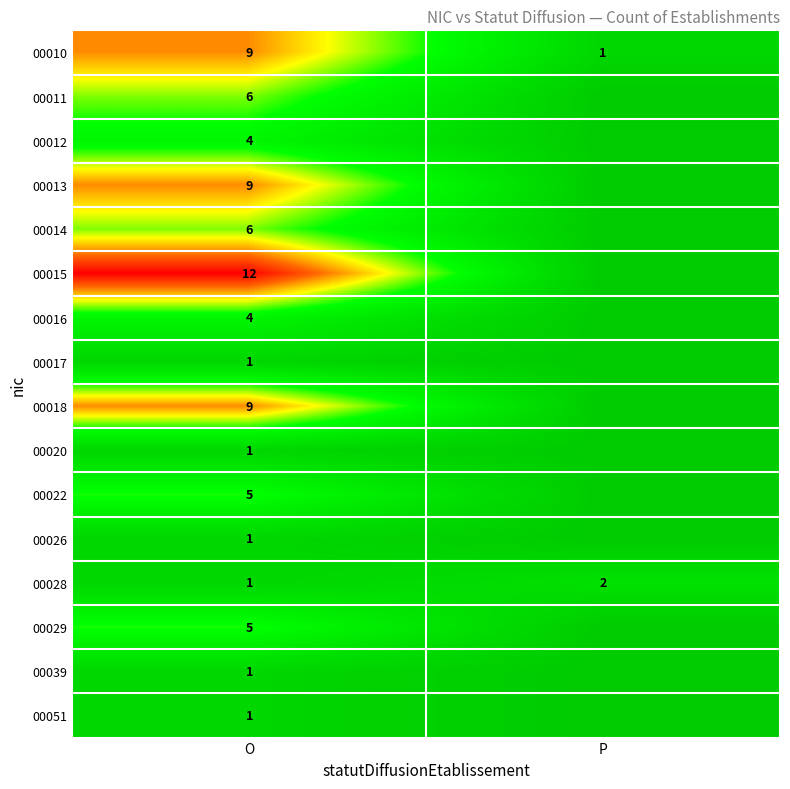

How many series are shown in this chart?

16